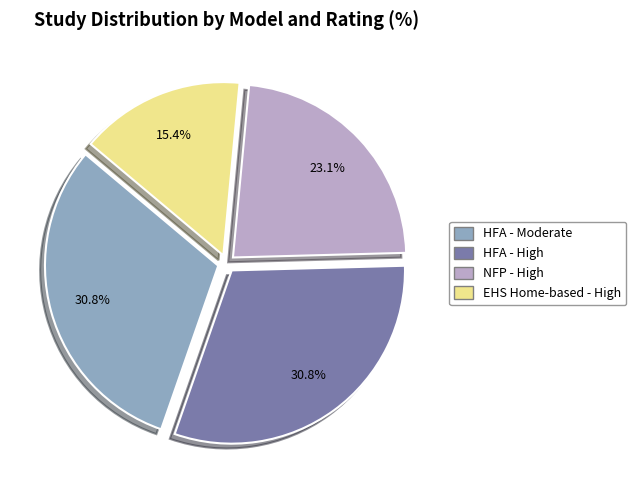

How many slices are in this pie chart?

4